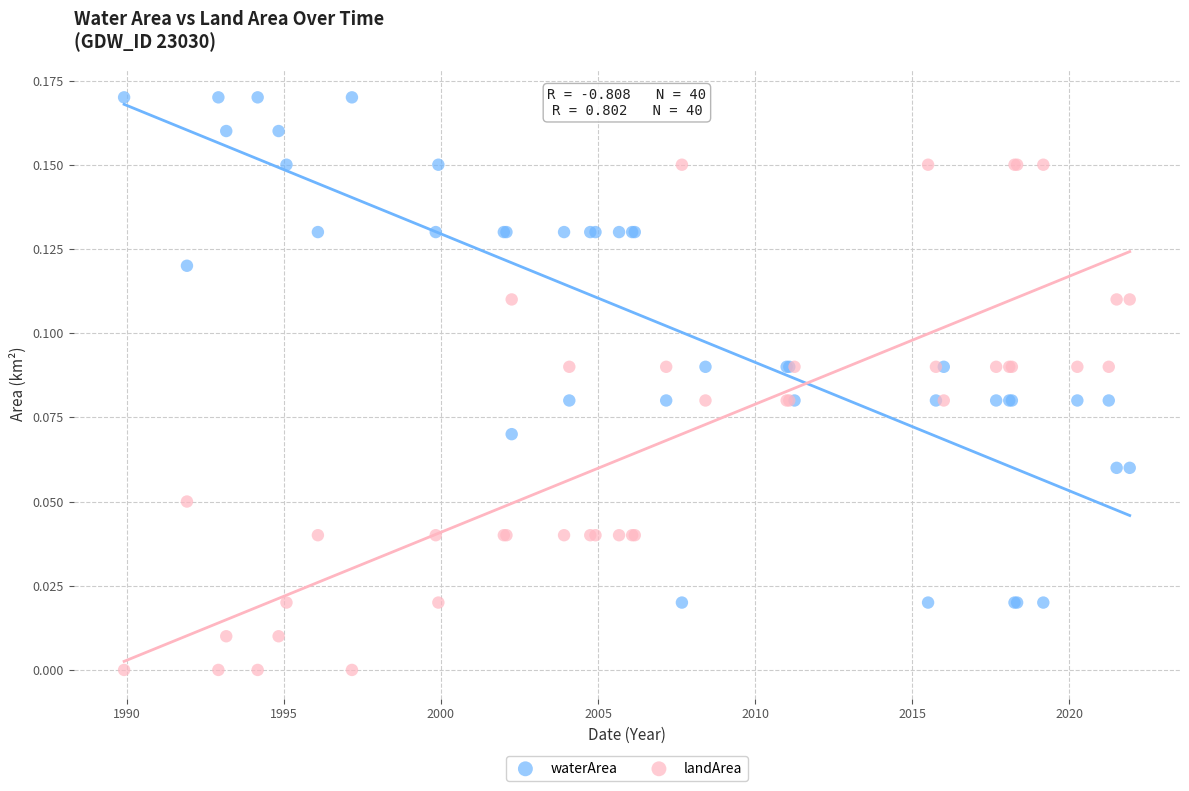

What is the X range (max minus min) for the scatter plot?

32.0